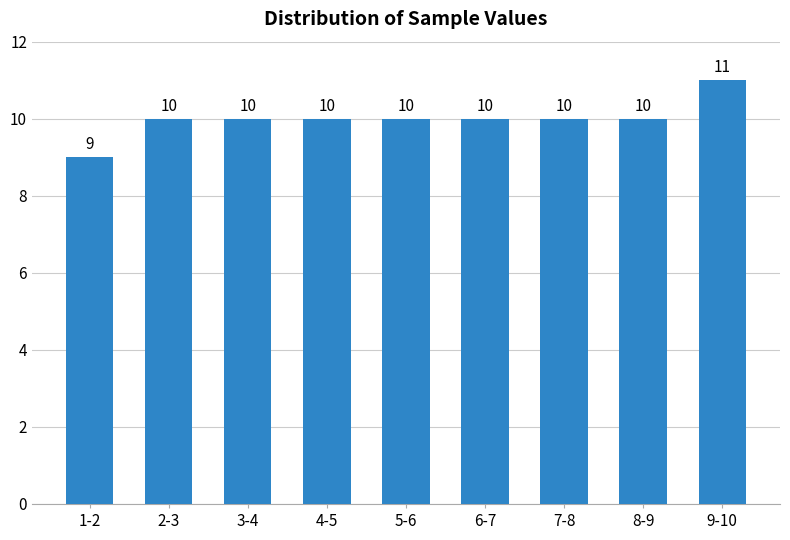

Reading left to right, what are all the values shown in this chart?

1-2=9	2-3=10	3-4=10	4-5=10	5-6=10	6-7=10	7-8=10	8-9=10	9-10=11